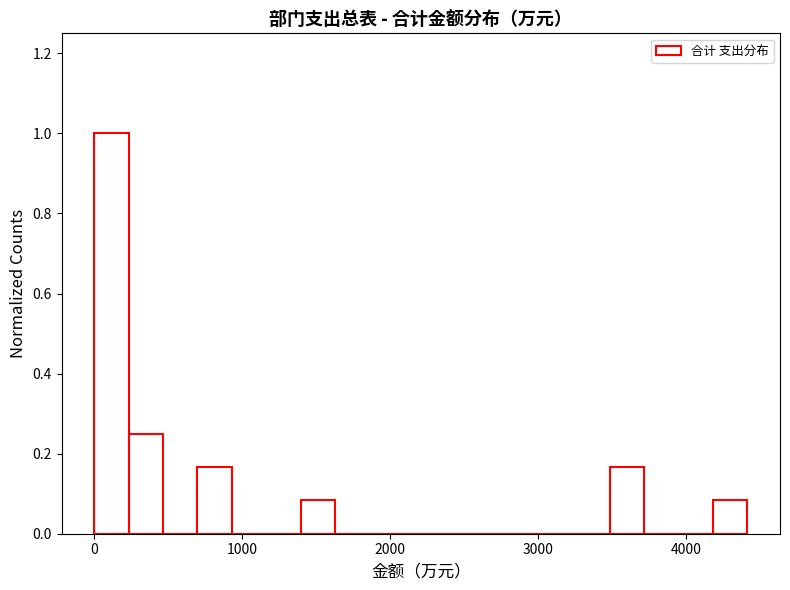

Read against the x-axis, roughly where is the centre of the tallest bar?

100